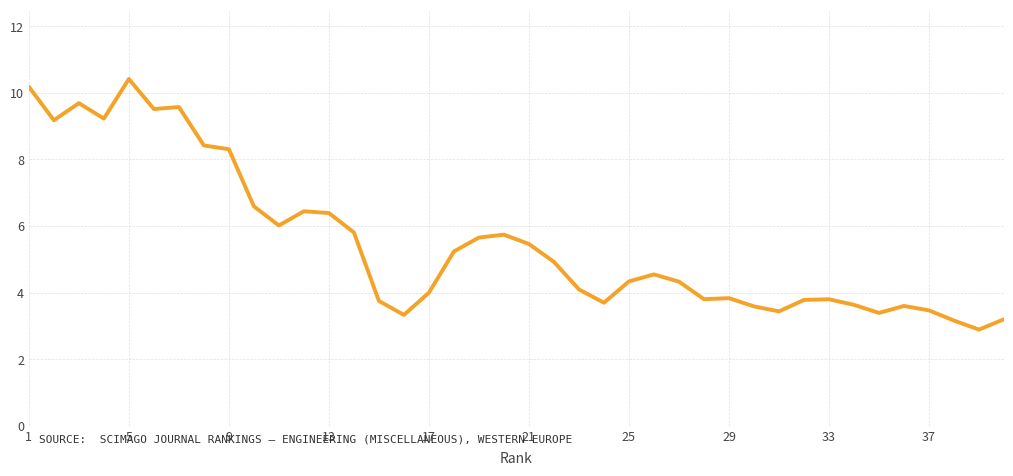

What is the maximum value shown in the chart?

10.4